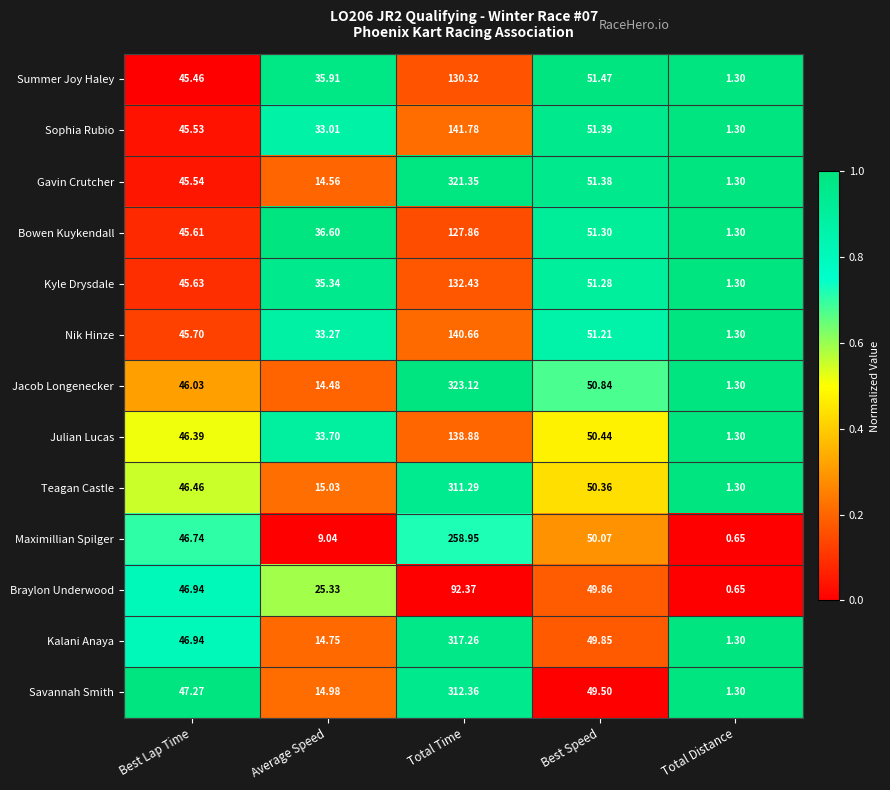

At which label does Summer Joy Haley reach its peak?

Total Time